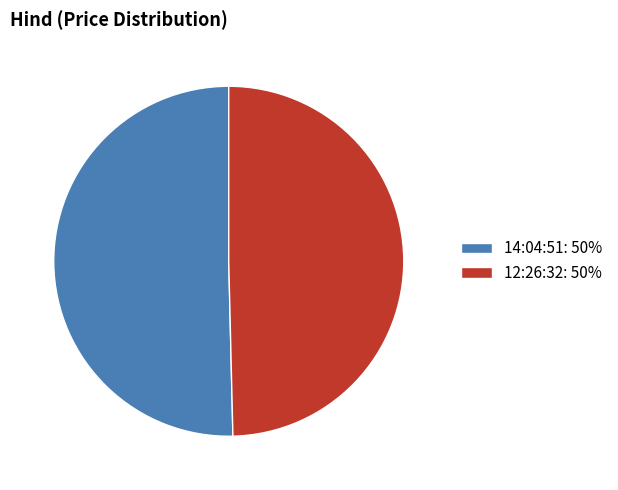

Combined, do 12:26:32: 50% and 14:04:51: 50% account for over 50%?

Yes